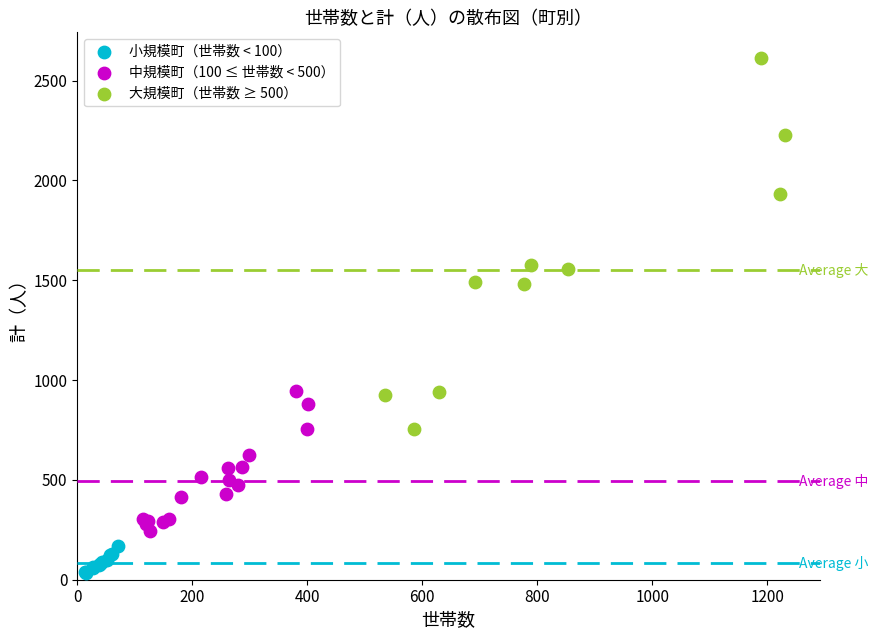

Which series has the largest Y range (max minus min)?

大規模町（世帯数 ≥ 500）